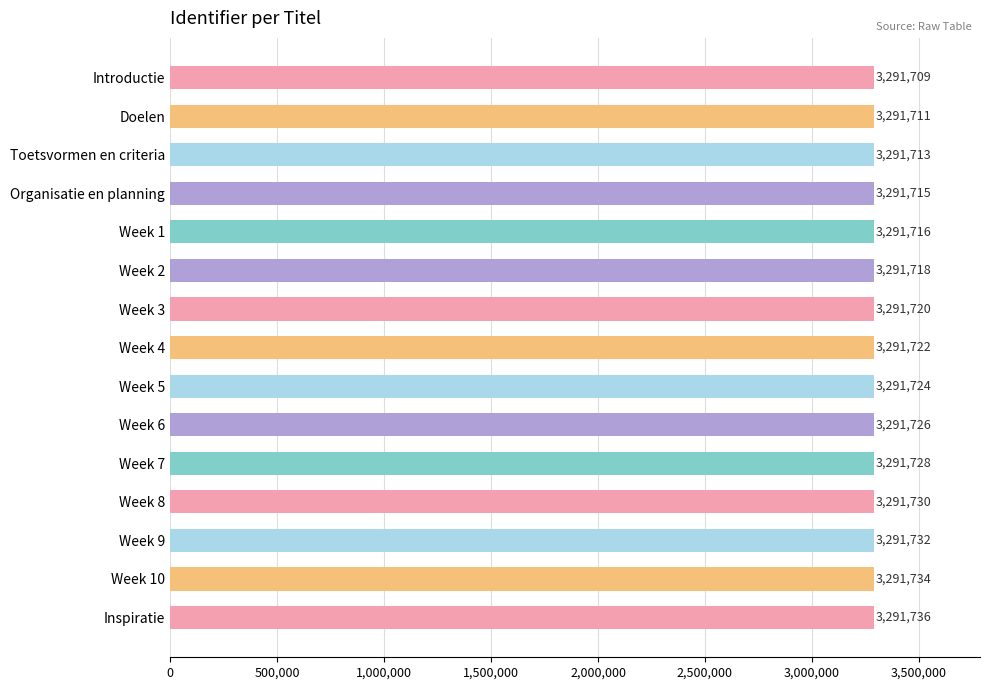

Where is the data nearest to the value 3291722?

Week 4